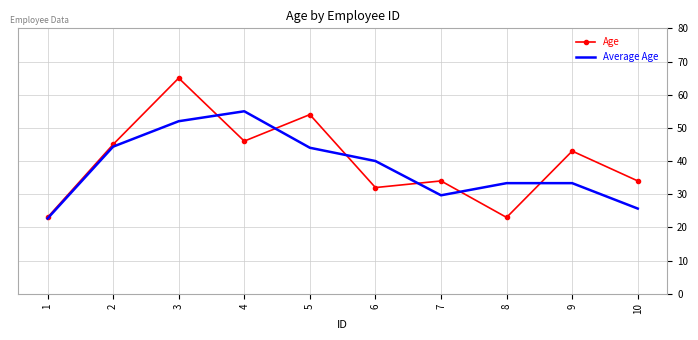

Is the value of Average Age at 3 greater than the value of Age at 2?

Yes